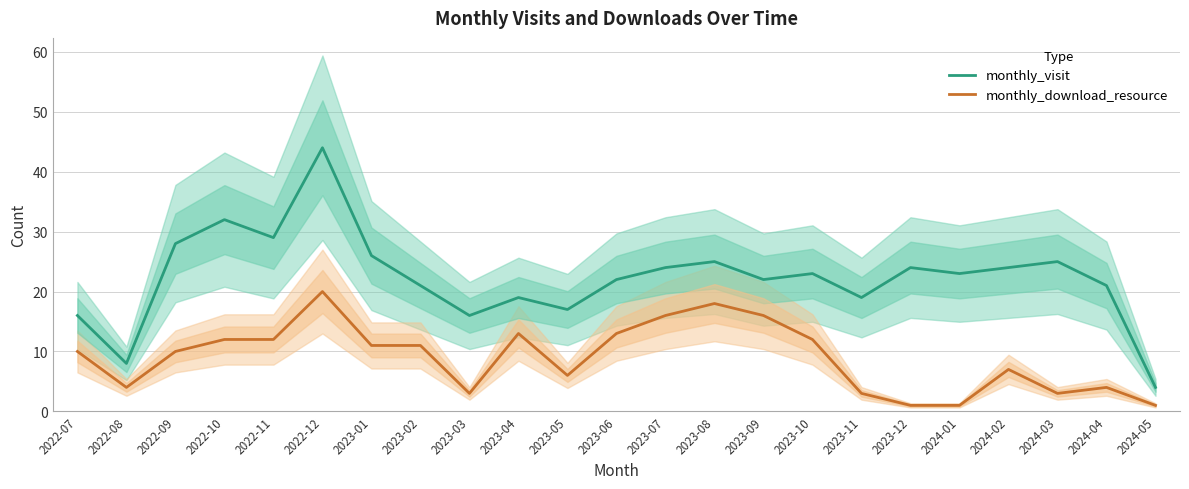

Reading left to right, extract all data points from this chart.

monthly_visit: 16	8	28	32	29	44	26	21	16	19	17	22	24	25	22	23	19	24	23	24	25	21	4
monthly_download_resource: 10	4	10	12	12	20	11	11	3	13	6	13	16	18	16	12	3	1	1	7	3	4	1